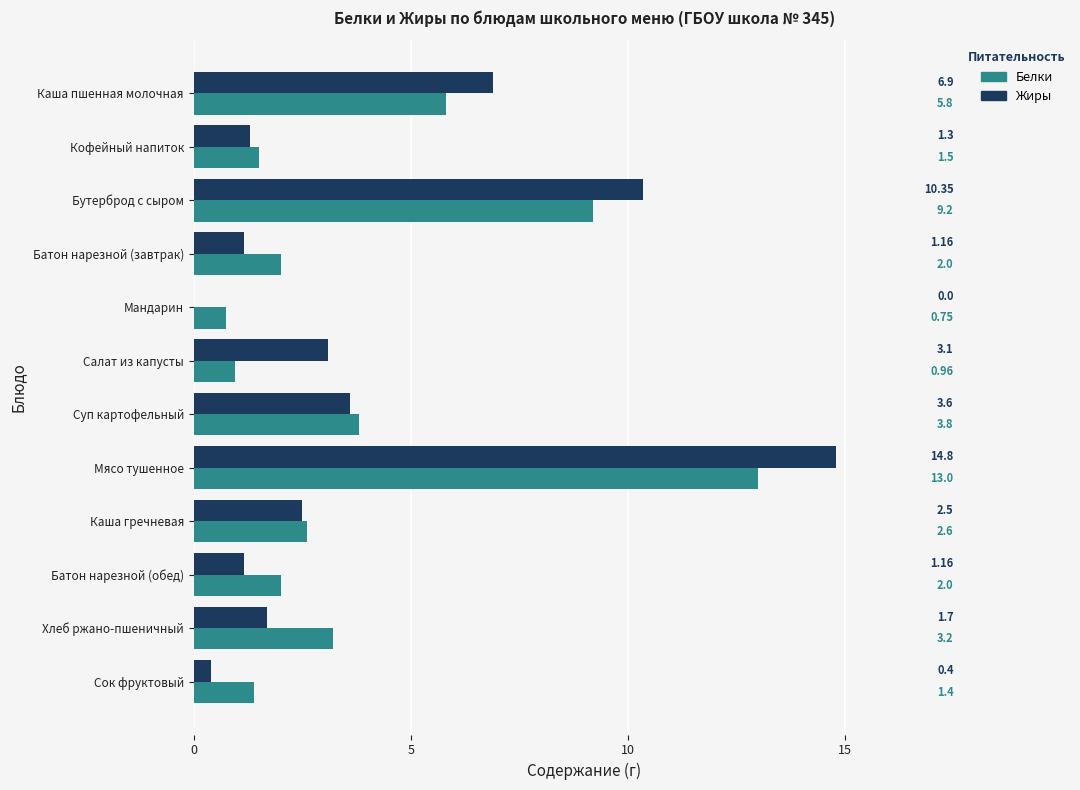

Which series has the largest range (max minus min)?

Жиры